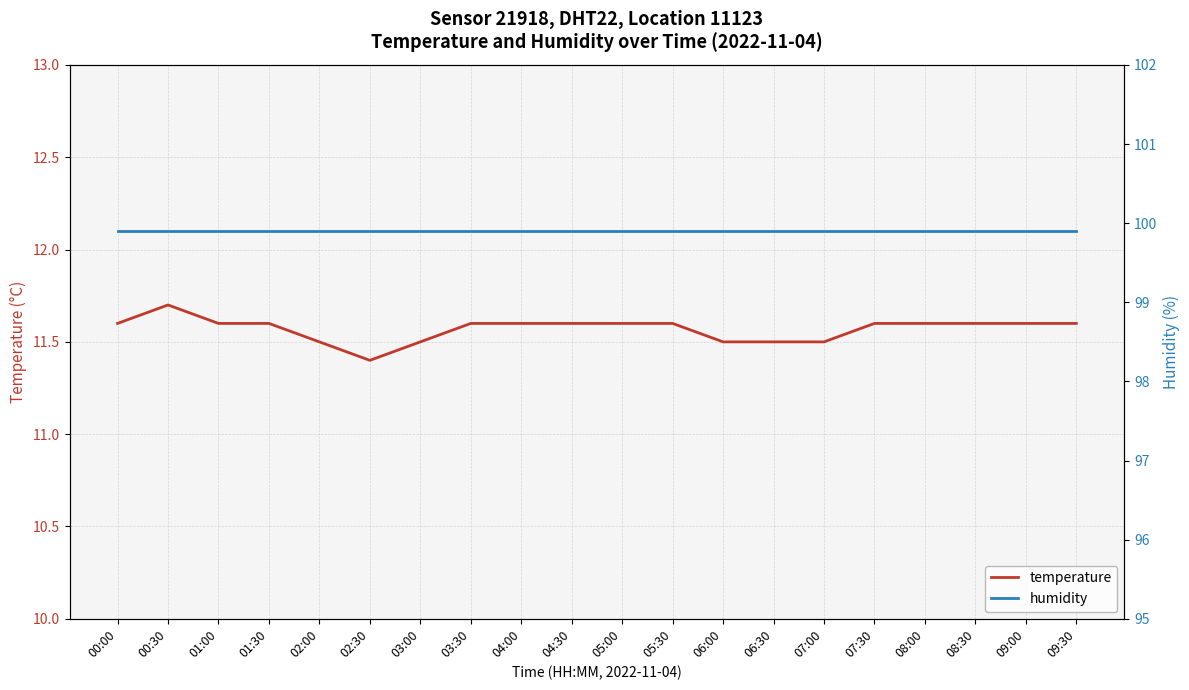

What is the approximate value of humidity at 06:00?

99.9